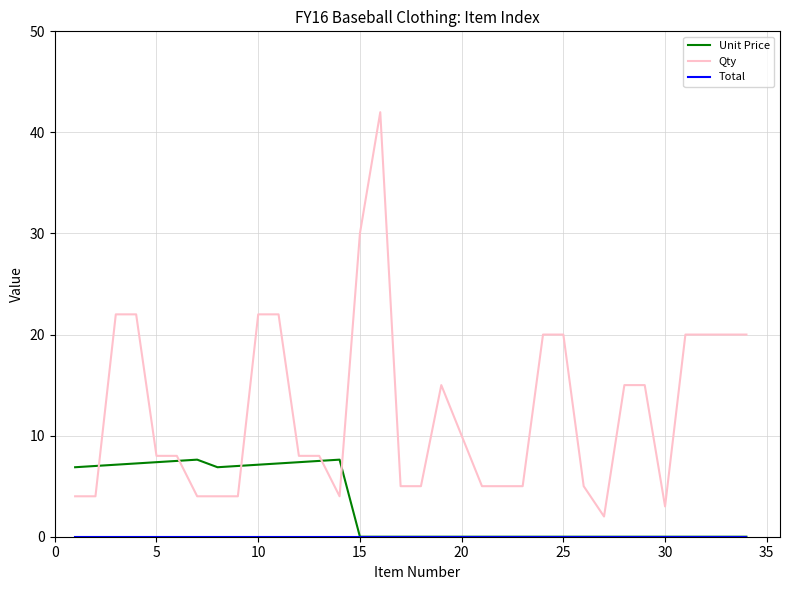

Which series has the largest total across all categories?

Qty